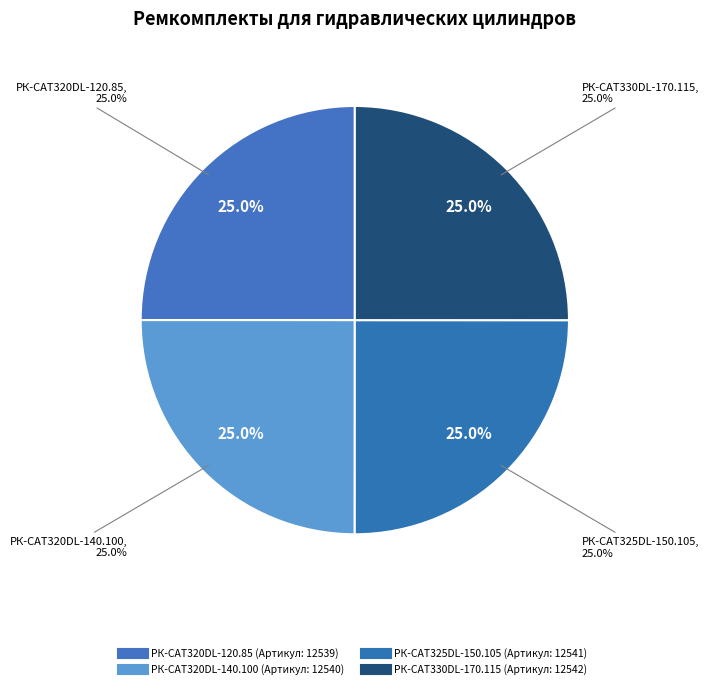

Is there any slice that represents more than half of the pie?

No